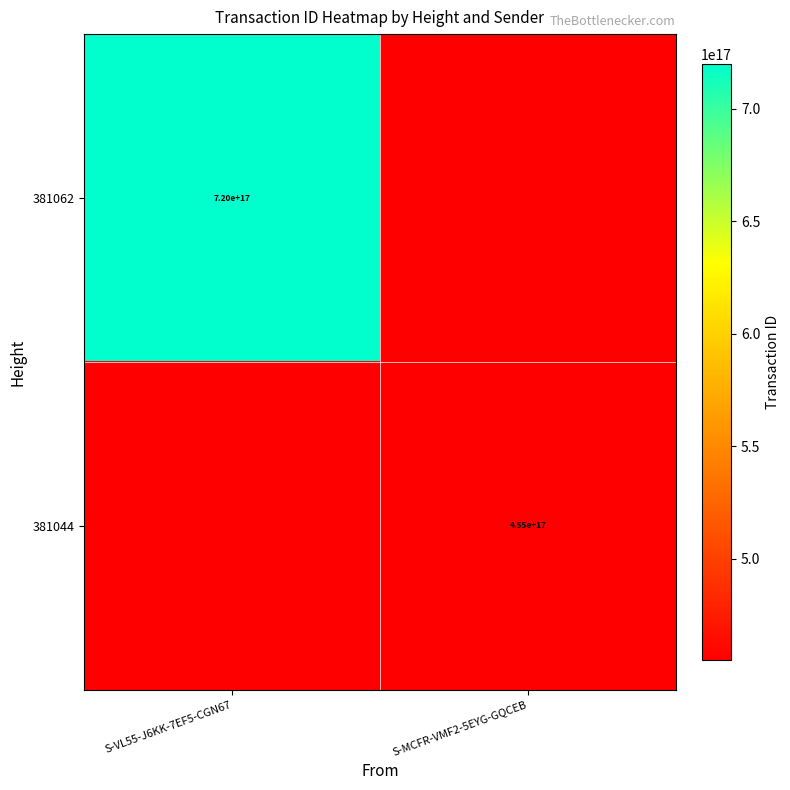

The 381062 series shows 1140564346705608192 at S-VL55-J6KK-7EF5-CGN67. True or false?

False